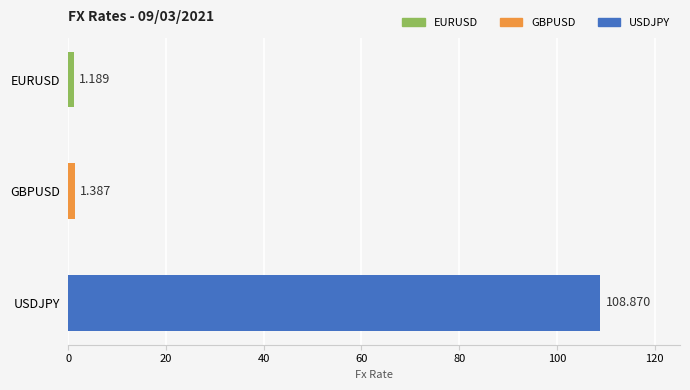

Where is the data nearest to the value 55?

GBPUSD